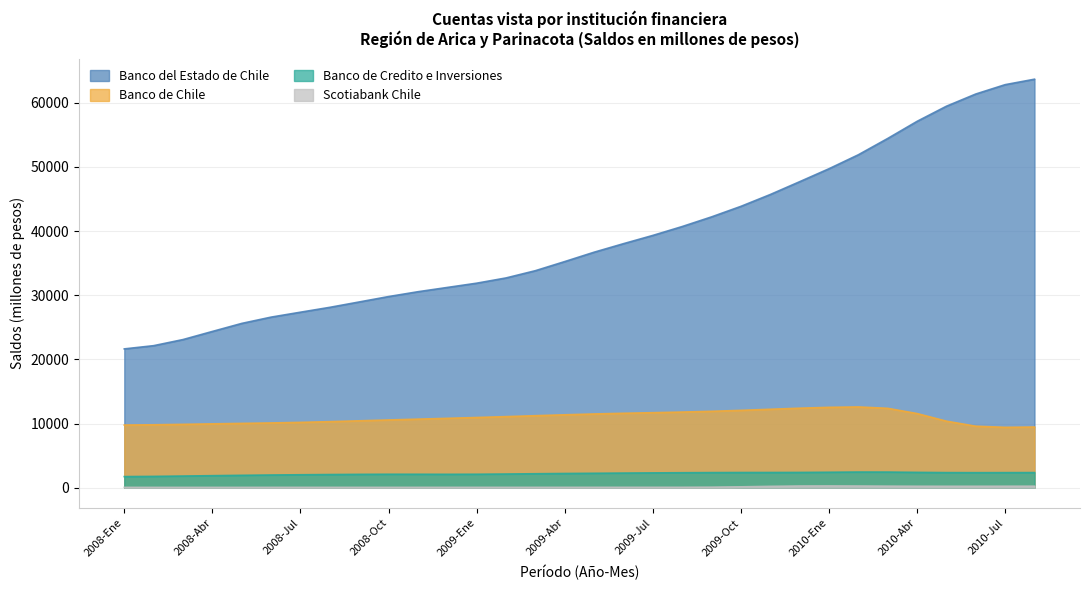

Which series has the largest range (max minus min)?

Banco del Estado de Chile